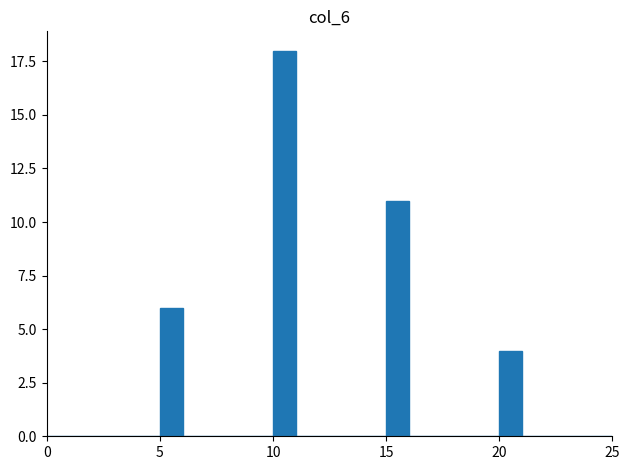

Around what value on the x-axis is the tallest bar? Give the approximate position of its centre, as read against the axis.

10.5